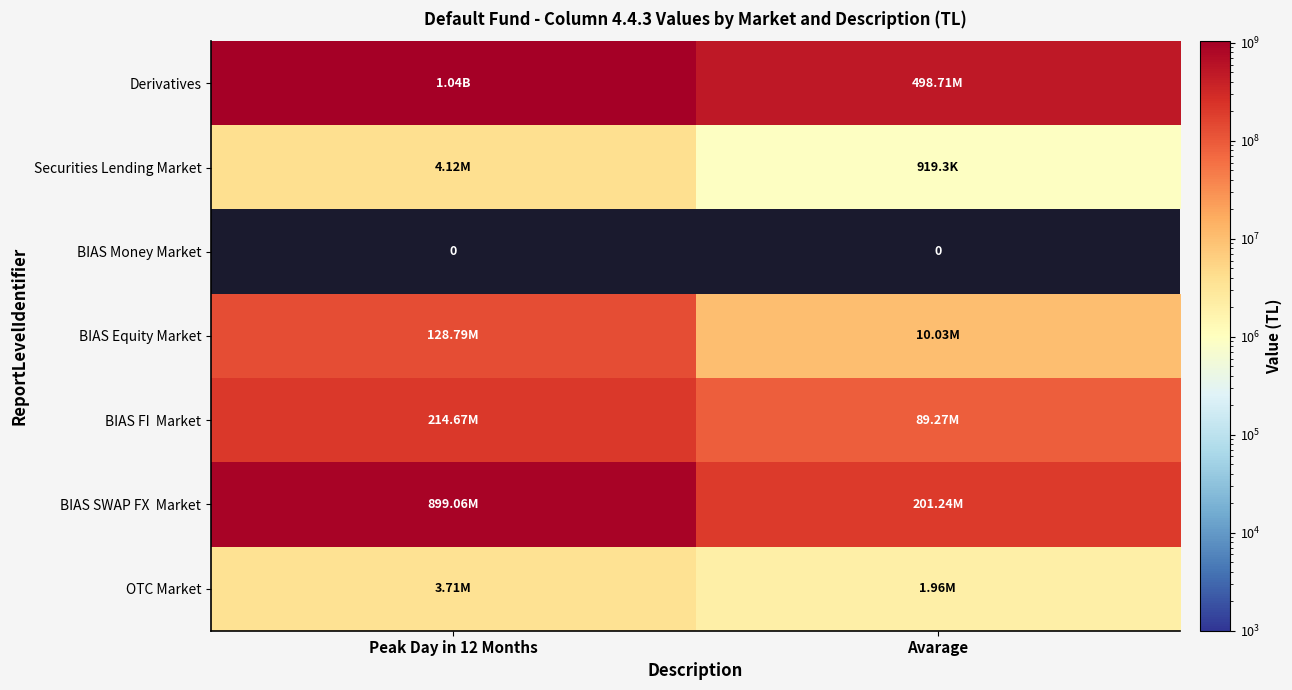

At which category is the sum across all series the highest?

Peak Day in 12 Months